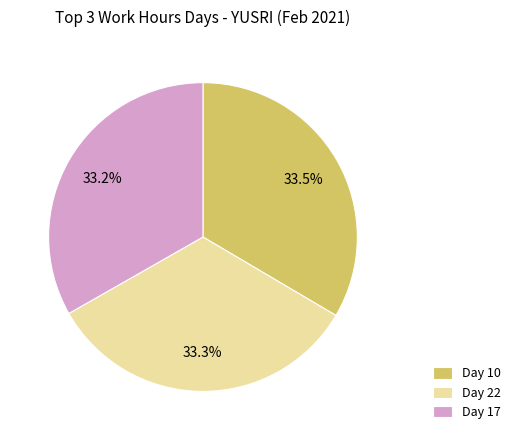

Is Day 22 the majority of the pie?

No